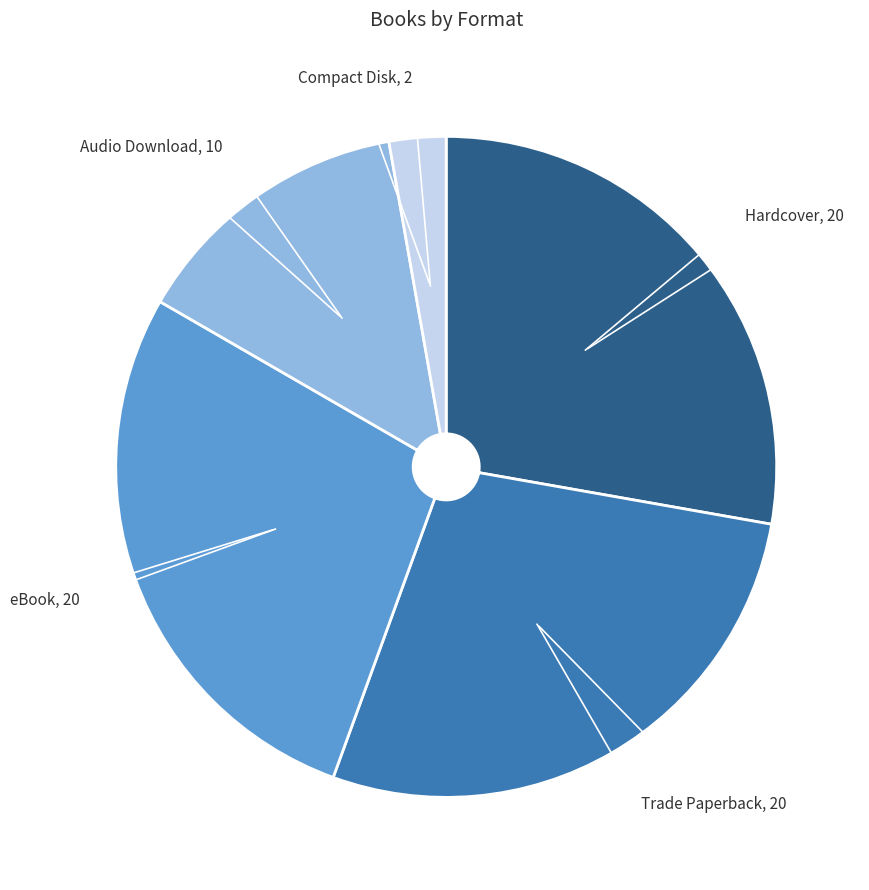

Approximately how many times larger is the value at Trade Paperback compared to Audio Download?

2.0